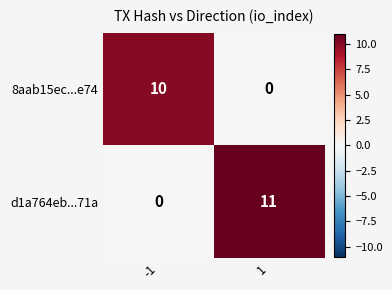

What is the approximate value of d1a764eb...71a at 1?

11